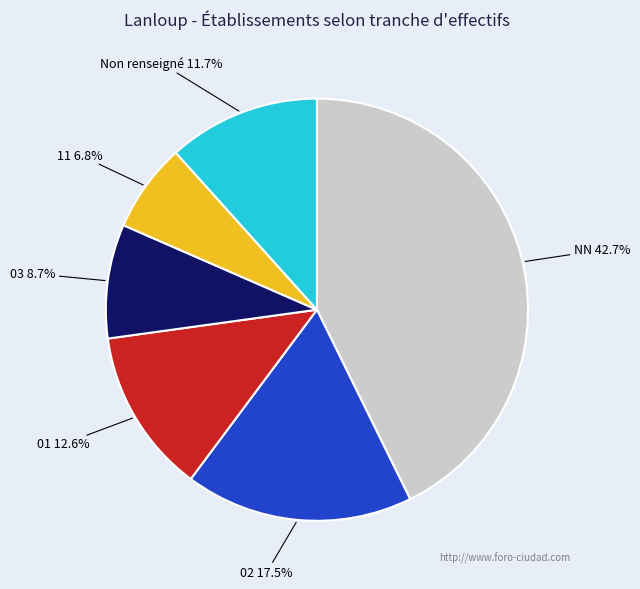

Which slice is the smallest?

11